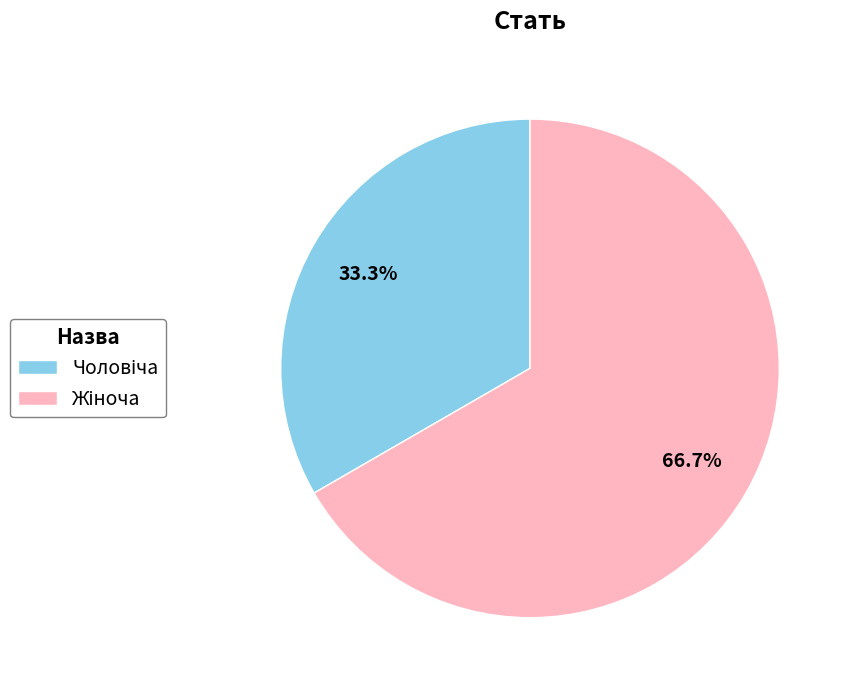

Does any single category account for the majority?

Yes